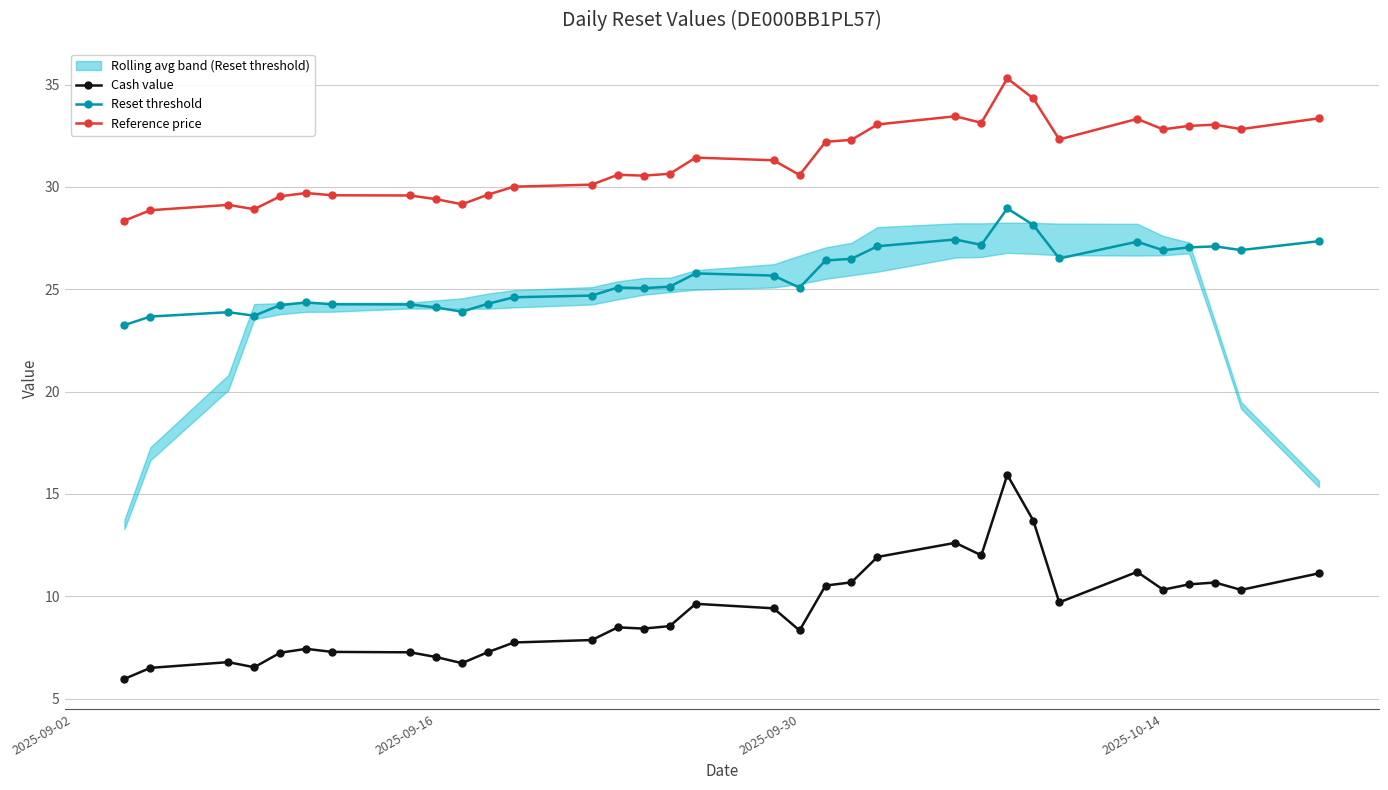

The value of Cash value at 2025-09-16 is 2.2. True or false?

False